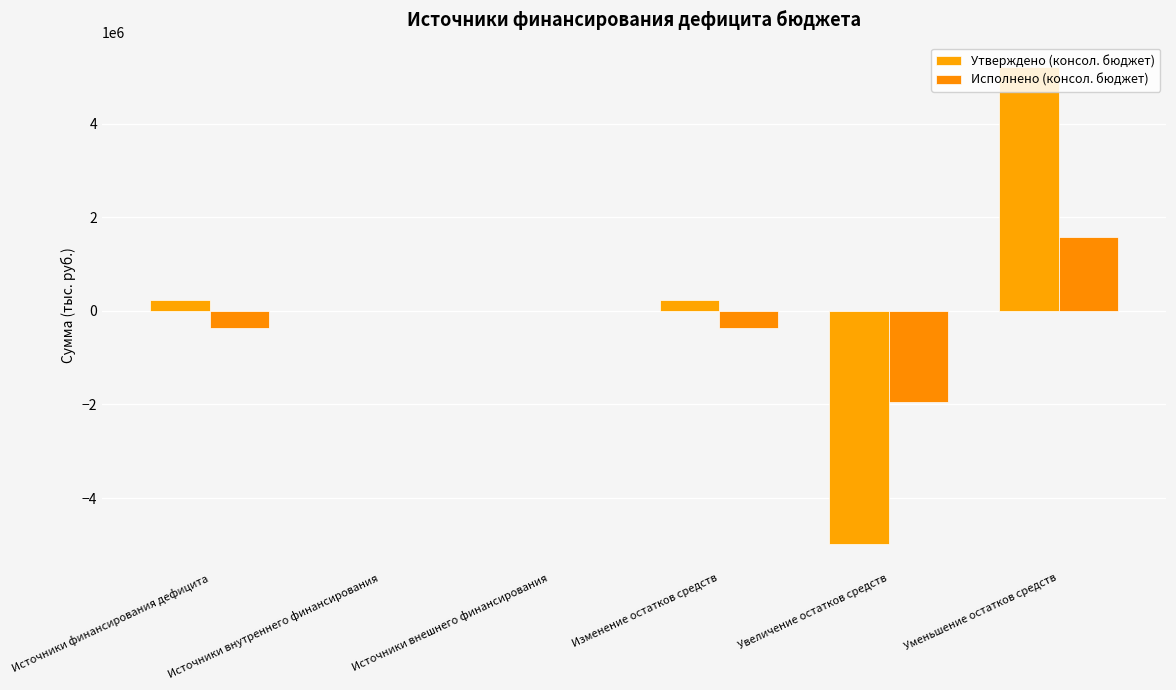

At Источники внутреннего финансирования, list the series in order from smallest to largest.

Утверждено (консол. бюджет), Исполнено (консол. бюджет)